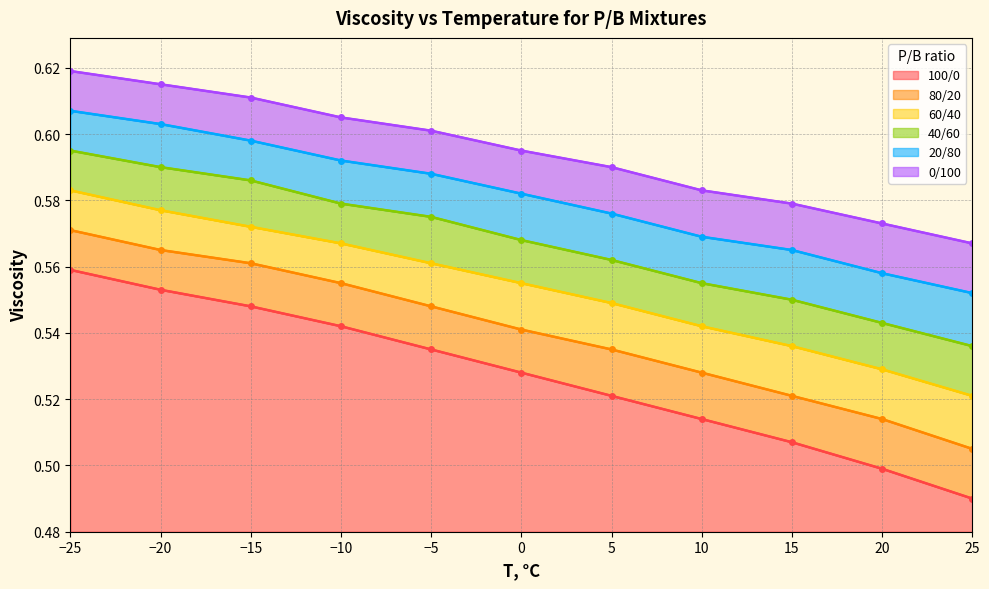

How many distinct data groups are displayed?

6